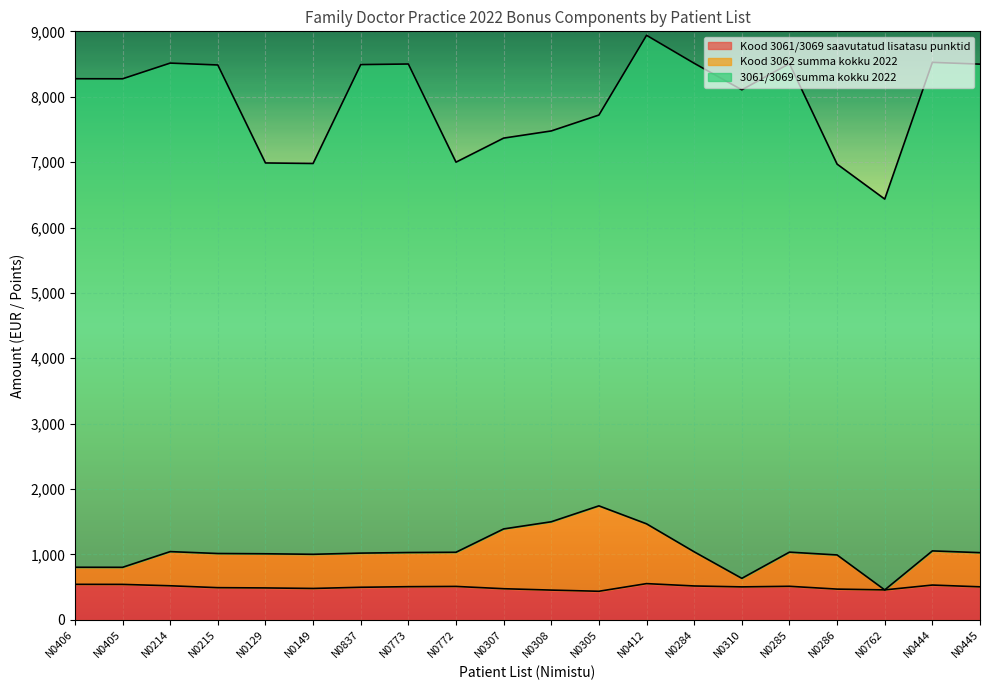

Between N0307 and N0406, which is larger?

N0406